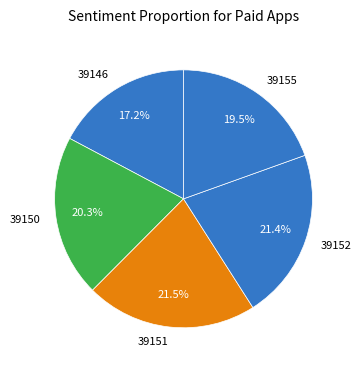

To the nearest percent, what is the difference between the 39146 and 39150 slice percentages?

3%